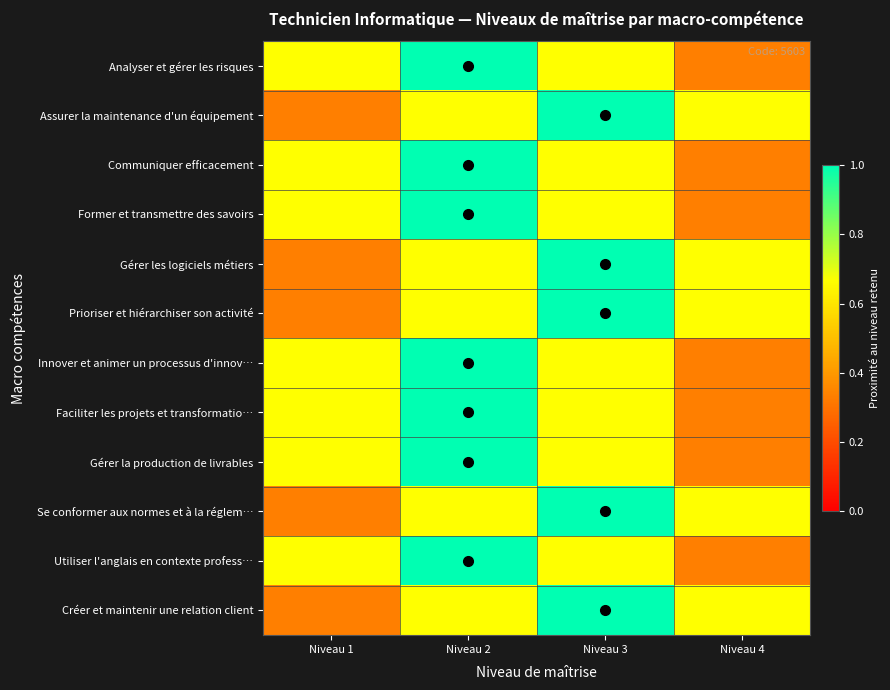

What is the total value across all series at Niveau 3?

9.7